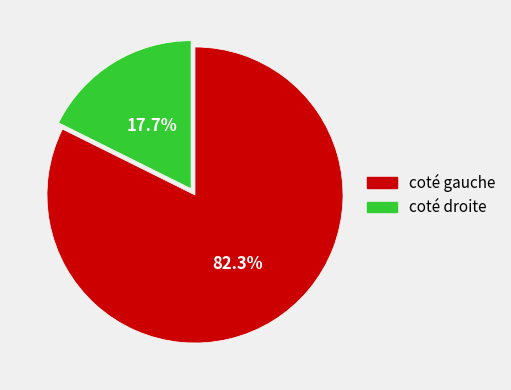

Rank the categories by value from highest to lowest.

coté gauche, coté droite